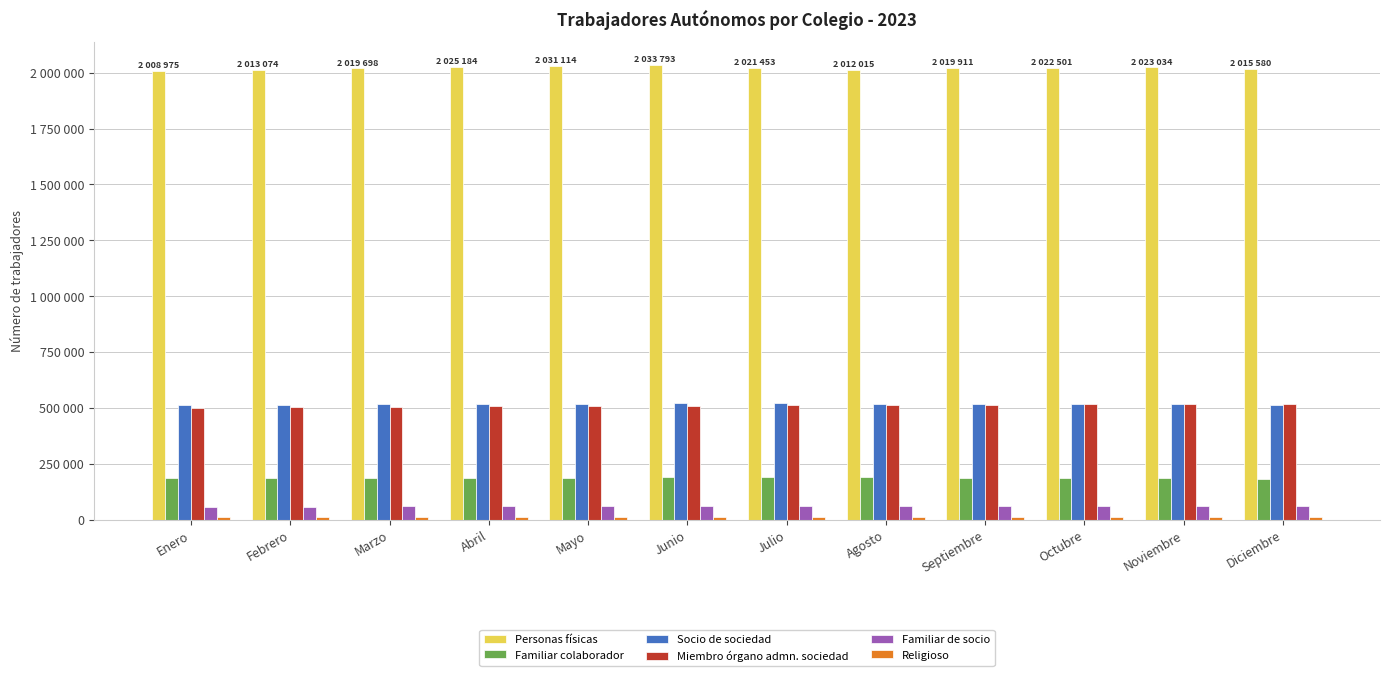

Does the chart contain any negative values?

No